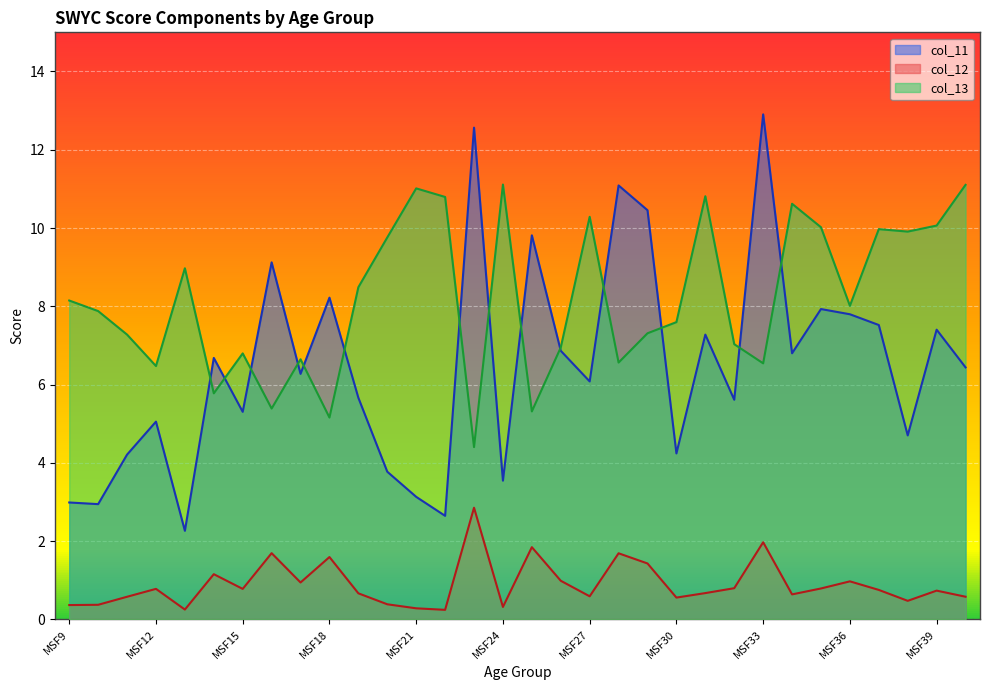

What is the difference between the maximum and minimum values in the col_11 series?

10.6